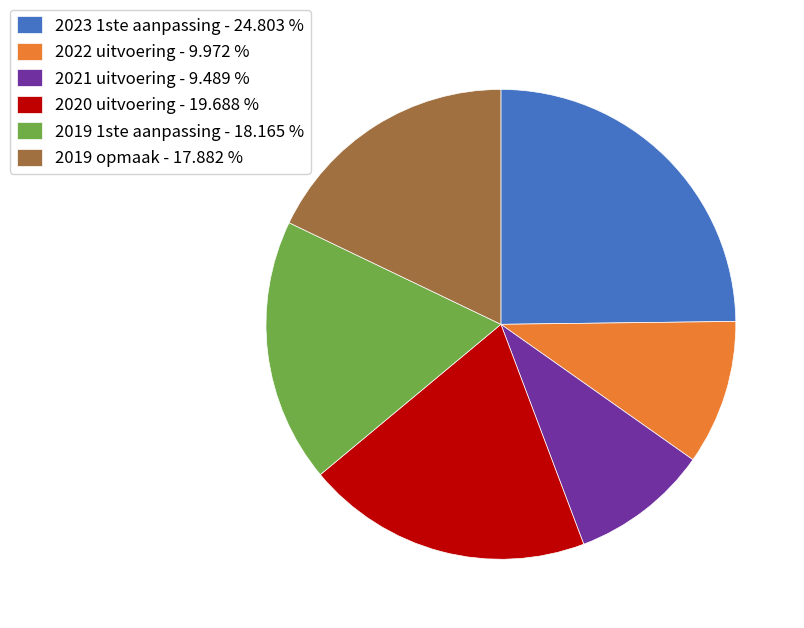

Is 2023 1ste aanpassing - 24.803 % the majority of the pie?

No